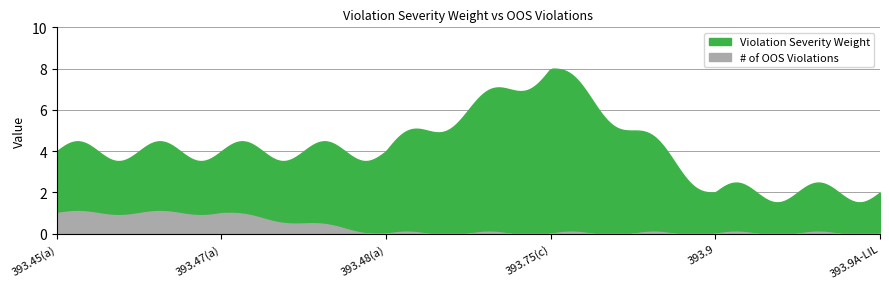

What is the sum of all # of OOS Violations values?

2